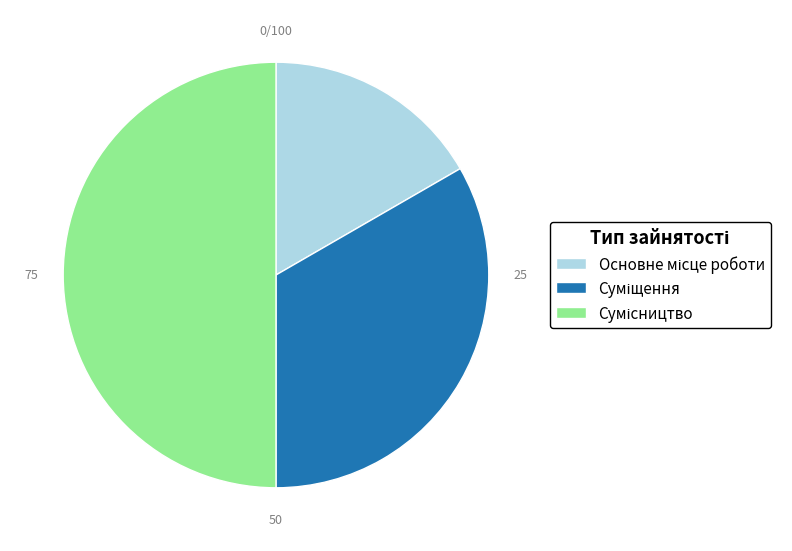

What is the smallest slice in the pie chart?

Основне місце роботи